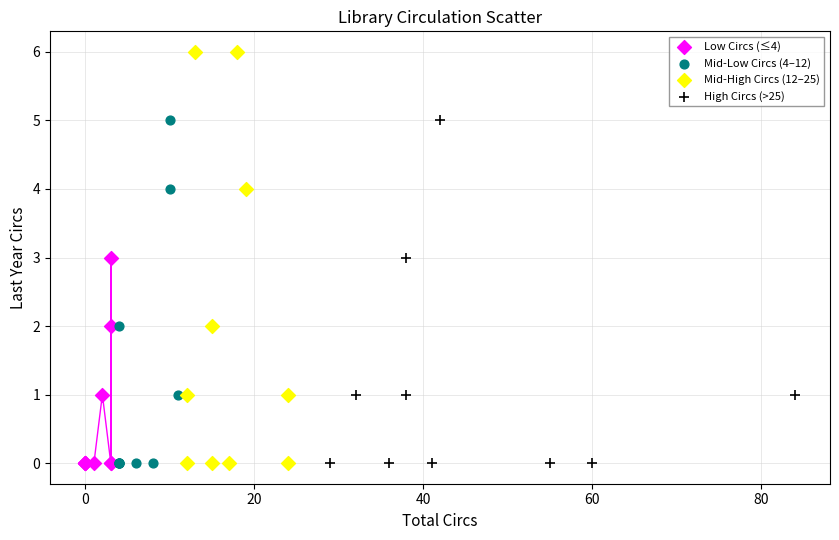

Which series has the widest spread of Y values?

Mid-High Circs (12–25)